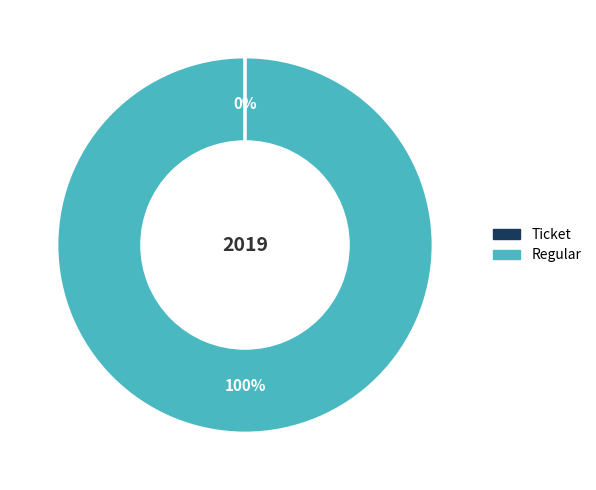

Is Regular the majority of the pie?

Yes